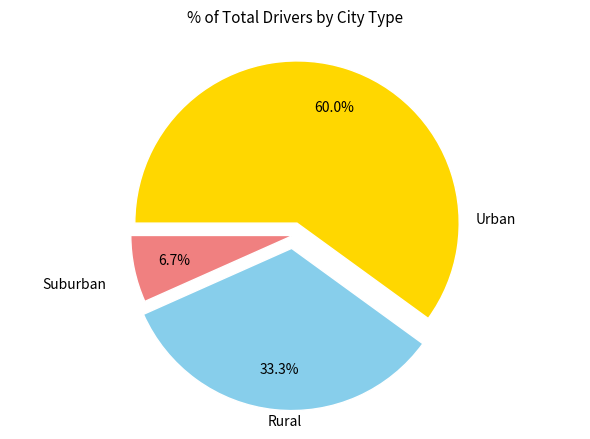

Is there a majority slice in this chart?

Yes